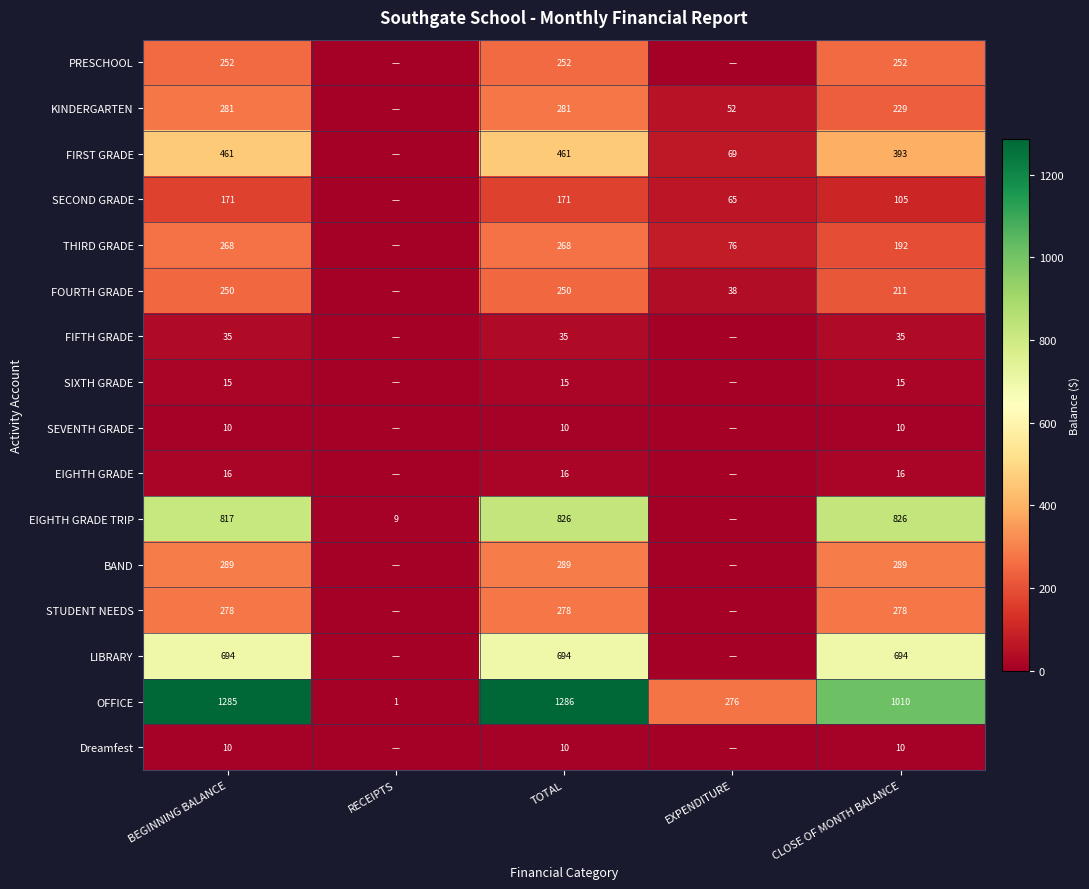

What is the difference between the FIRST GRADE values at CLOSE OF MONTH BALANCE and TOTAL?

68